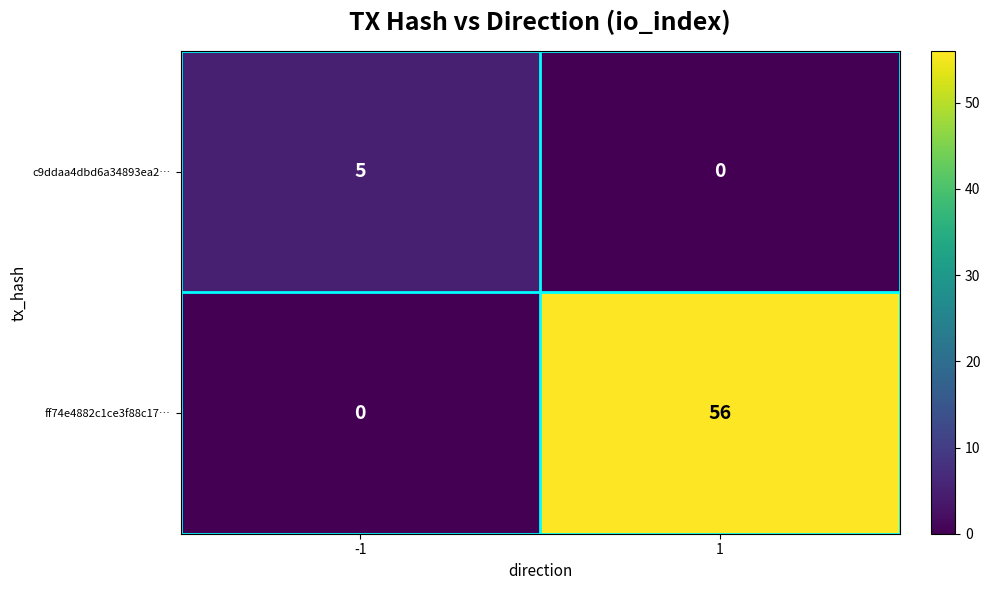

The c9ddaa4dbd6a34893ea2… series shows 0 at 1. True or false?

True